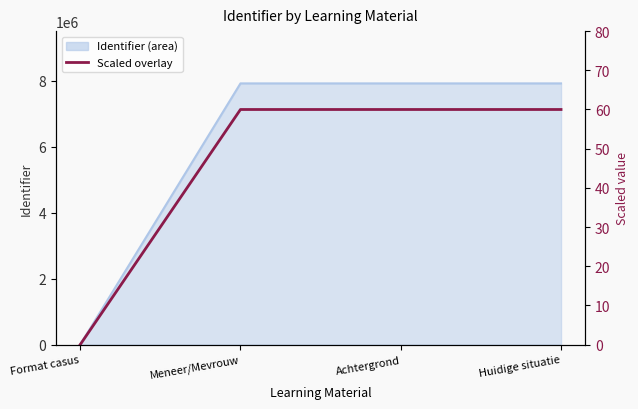

Which label corresponds to the smallest value in the chart?

Format casus